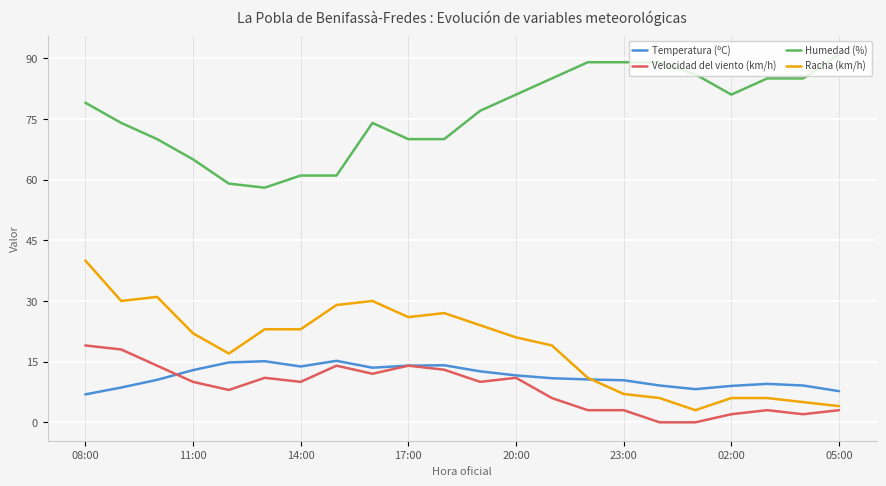

How many categories are shown in the chart?

22